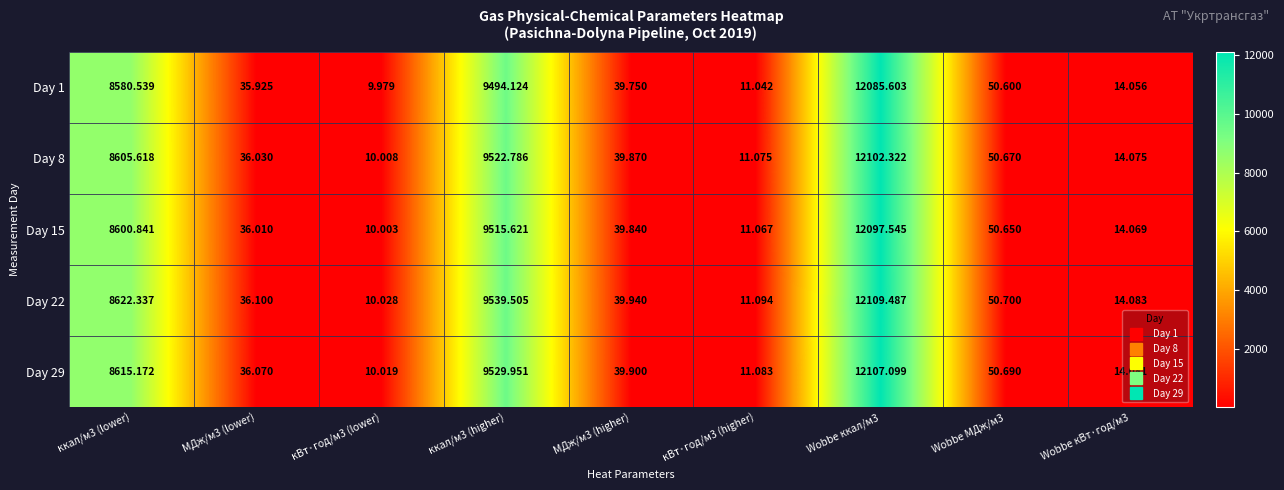

Is the value of Day 1 at МДж/м3 (higher) greater than the value of Day 22 at Wobbe ккал/м3?

No